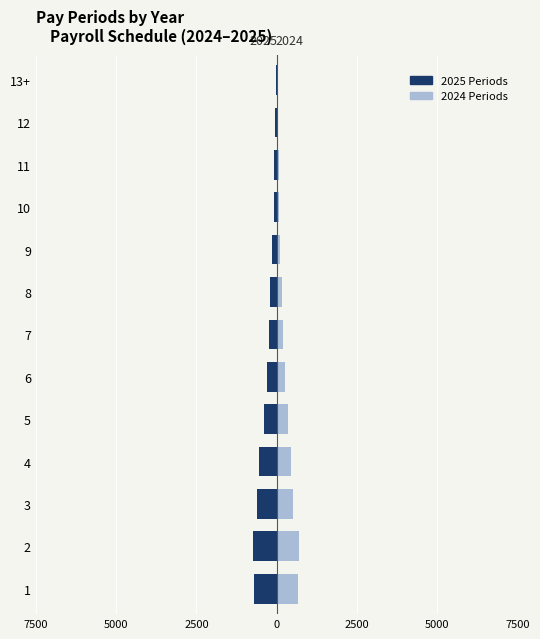

What is the value of the Census 2000 (2024) bar at the 11th from the left?

60